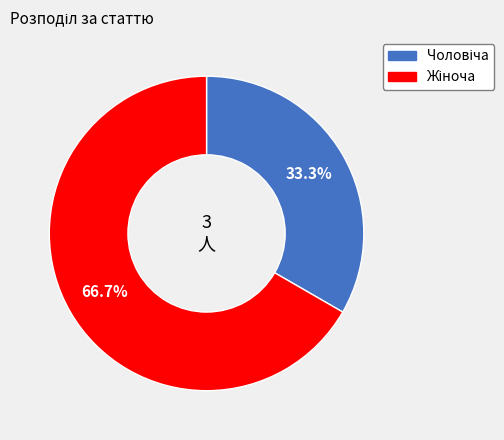

Does any single category account for the majority?

Yes